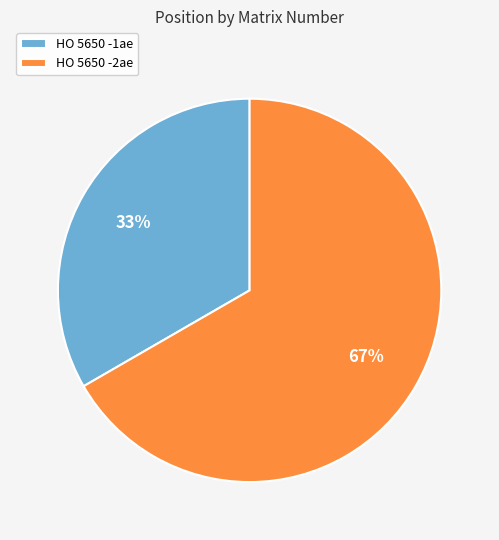

Is there a majority slice in this chart?

Yes